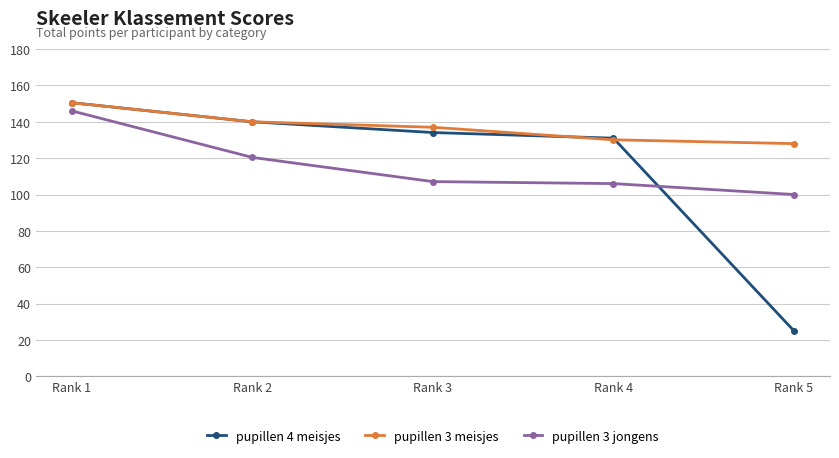

Reading left to right, extract all data points from this chart.

pupillen 4 meisjes: Rank 1=150.5	Rank 2=140.0	Rank 3=134.1	Rank 4=131.0	Rank 5=25.0
pupillen 3 meisjes: Rank 1=150.5	Rank 2=140.0	Rank 3=137.0	Rank 4=130.1	Rank 5=128.0
pupillen 3 jongens: Rank 1=146.0	Rank 2=120.4	Rank 3=107.1	Rank 4=106.0	Rank 5=100.0